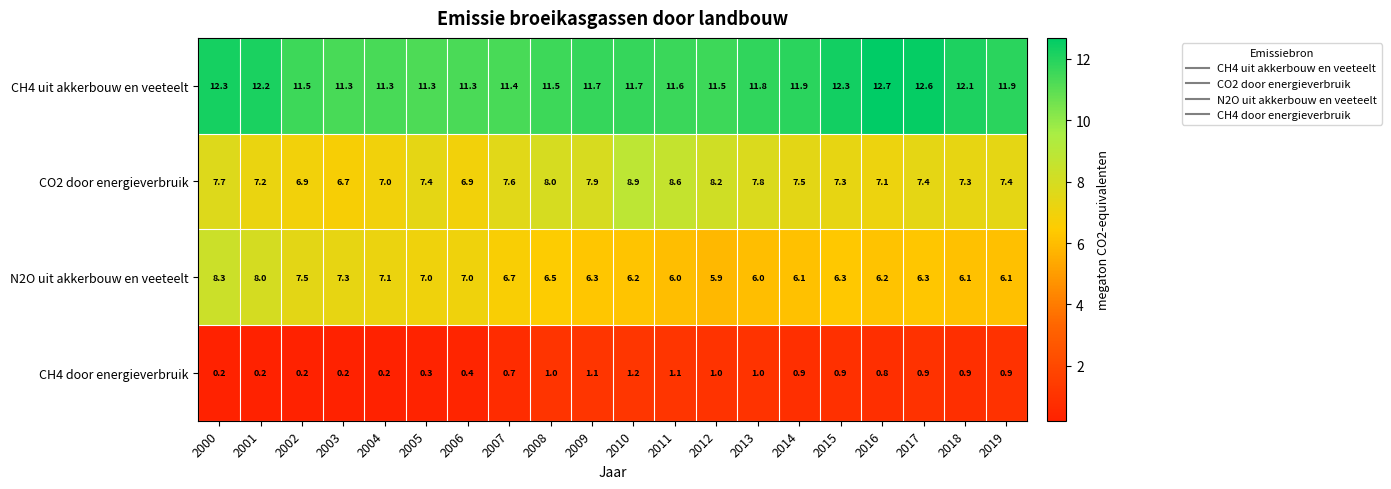

What is the greatest value displayed?

12.7